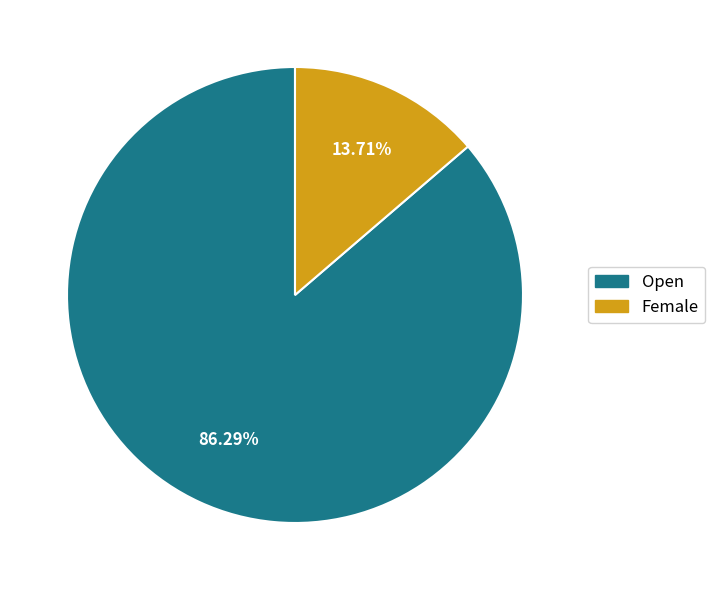

Is it true that Open is 92% of the pie?

False